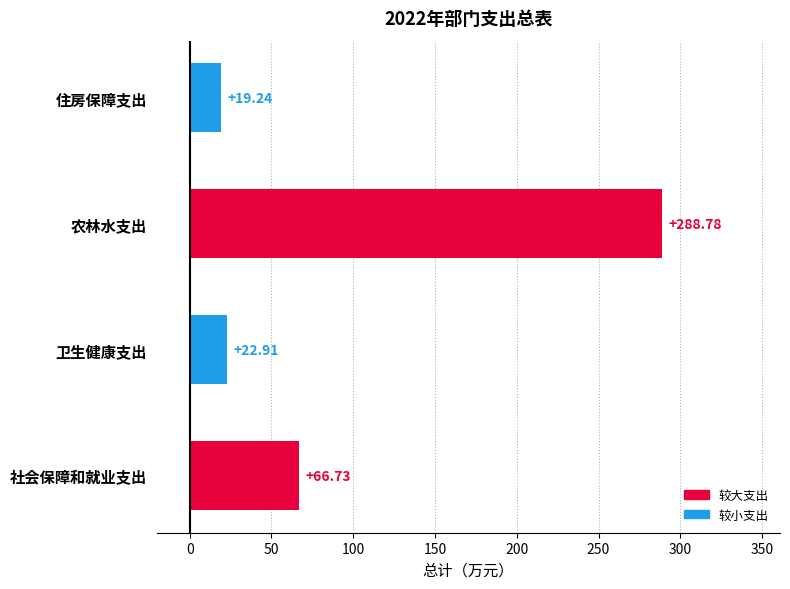

What is the change in value from 卫生健康支出 to 住房保障支出?

-3.7